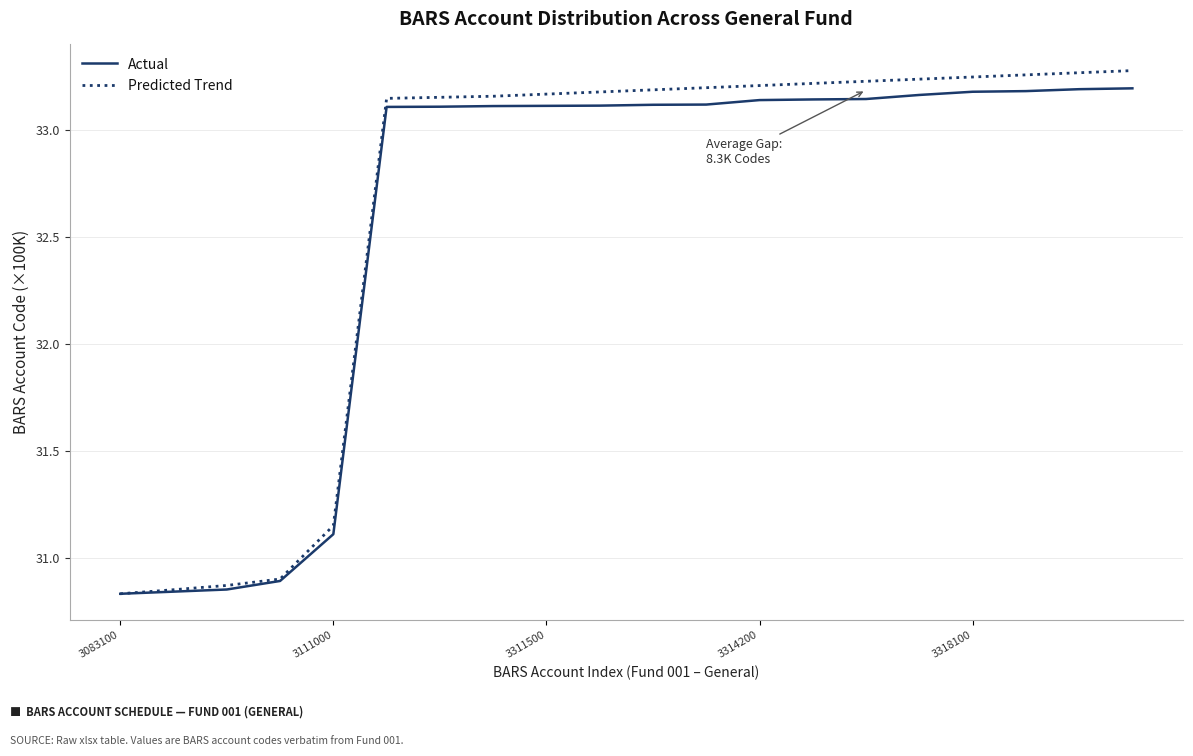

How many lines are shown in the chart?

2